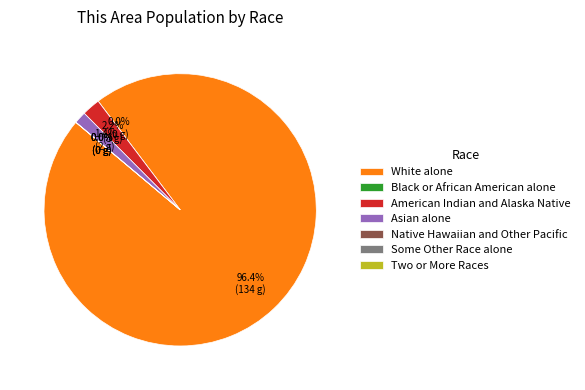

Which slice is the largest?

White alone